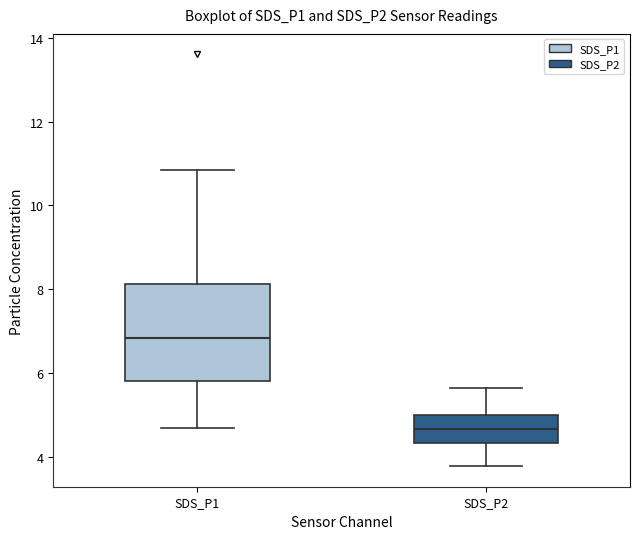

Comparing the boxes themselves (not the whiskers), which one is the tallest?

SDS_P1